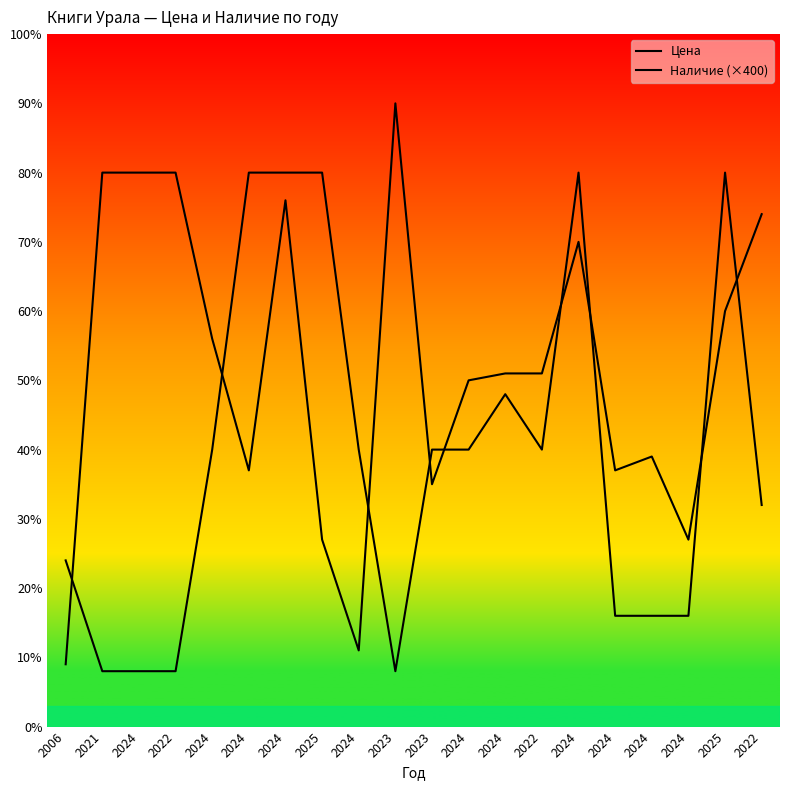

What is the label of the 2nd point from the right?

2025